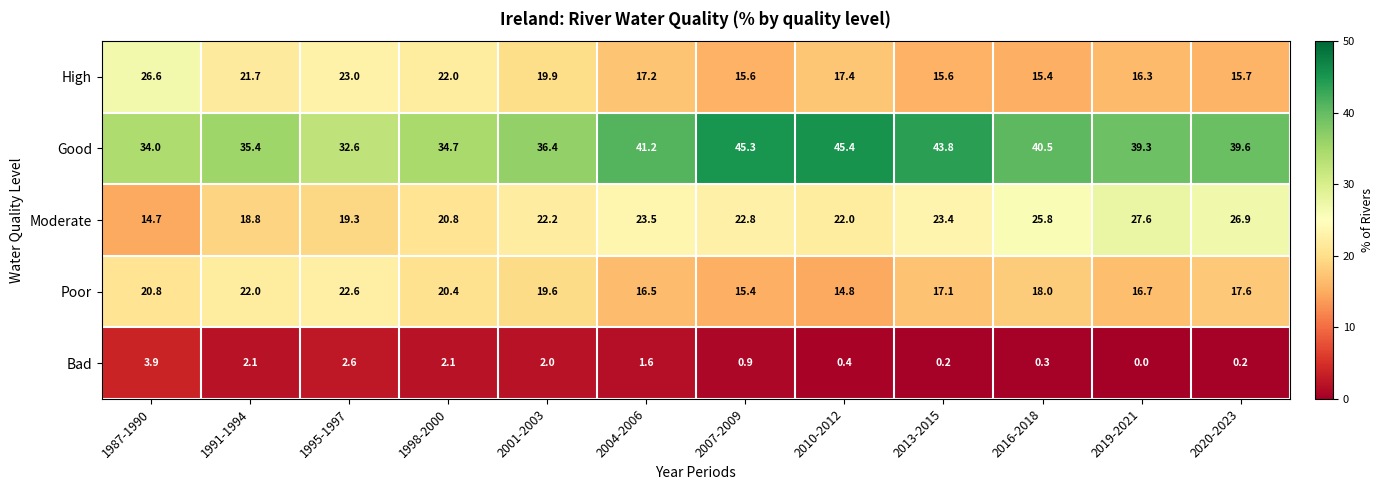

Count the number of data series in this chart.

5